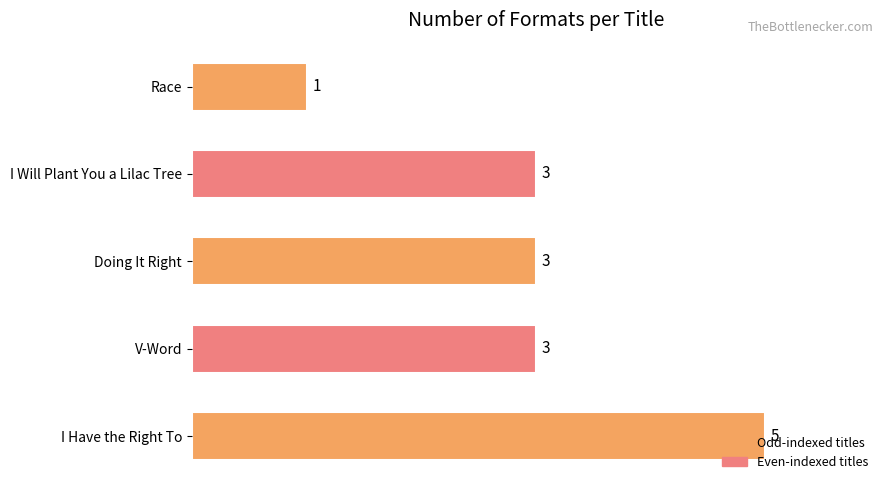

Are the bars grouped side by side (vs. stacked)?

No